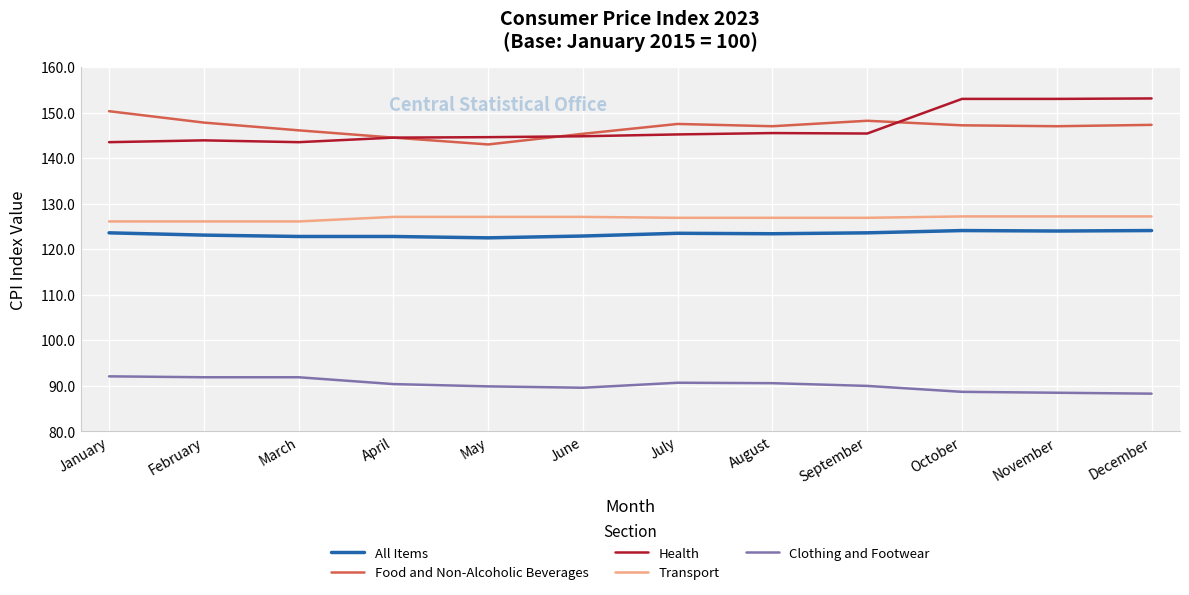

The Health series shows 145.2 at July. True or false?

True